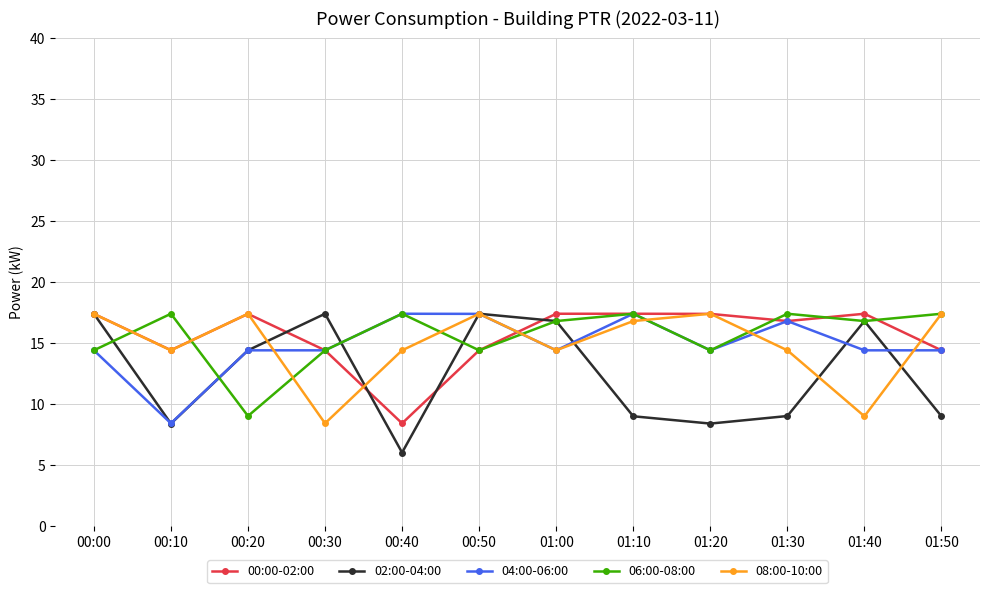

The value of 00:00-02:00 at 01:50 is 6.3. True or false?

False